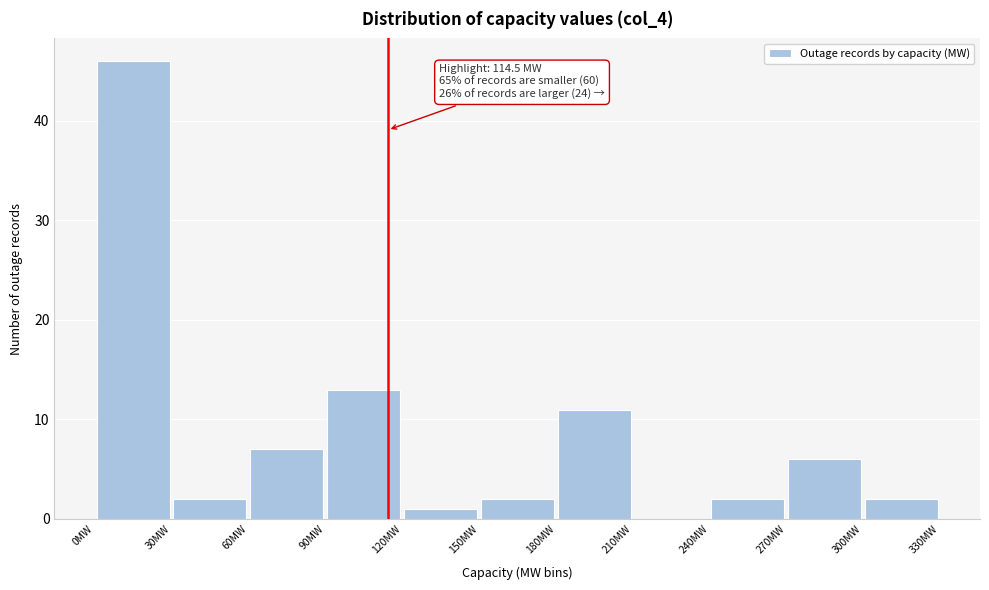

Over which range of the x-axis is the bar tallest?

0 to 30